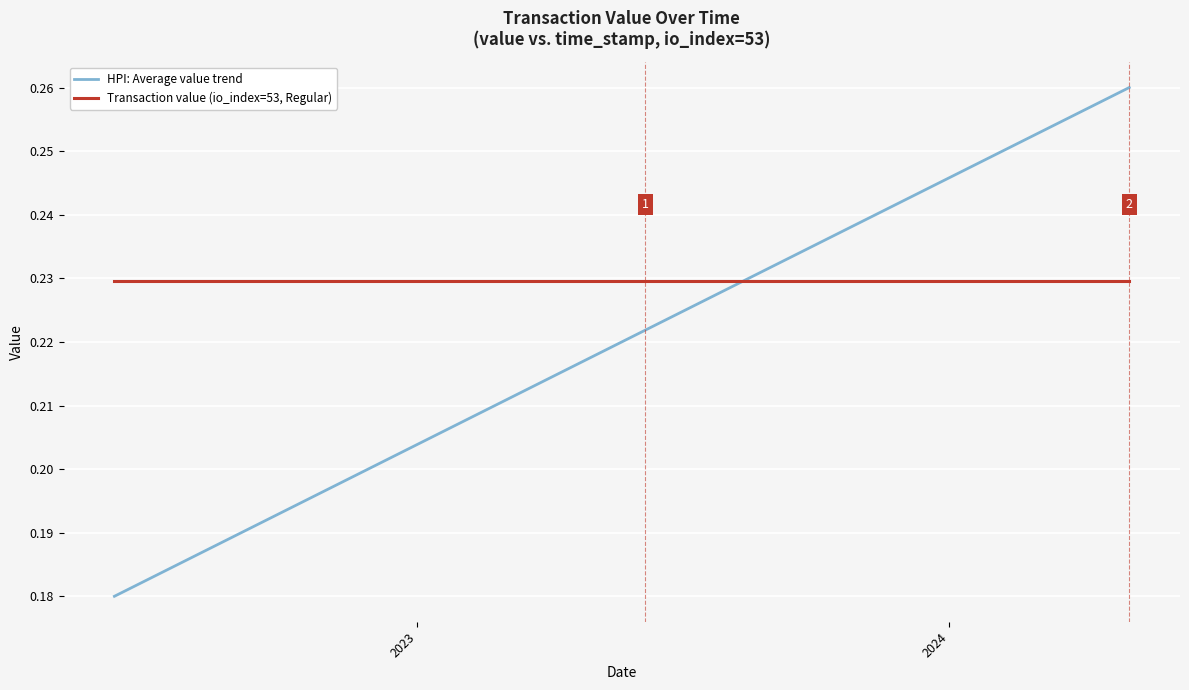

At how many categories does at least one series exceed 0?

24